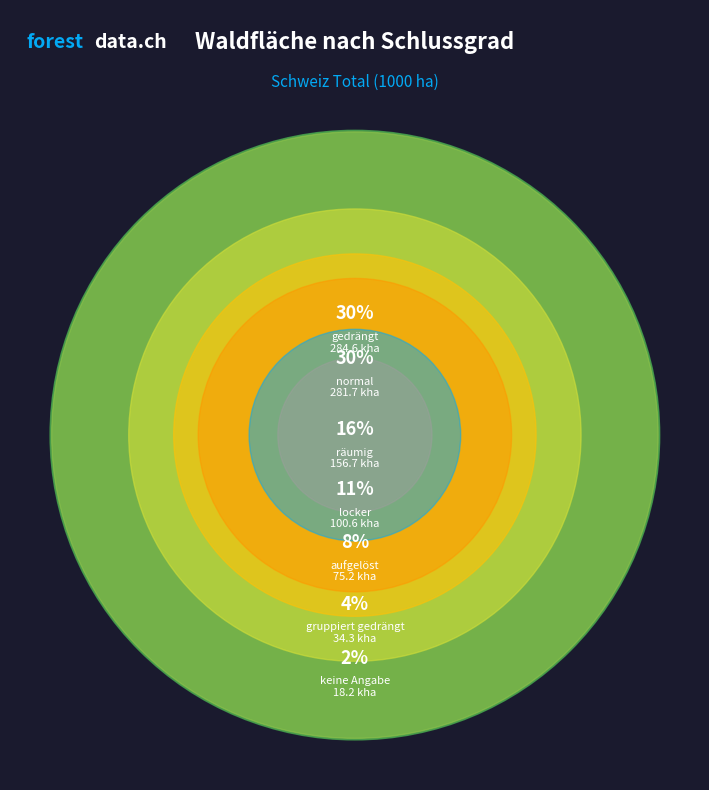

How many slices are in this pie chart?

7